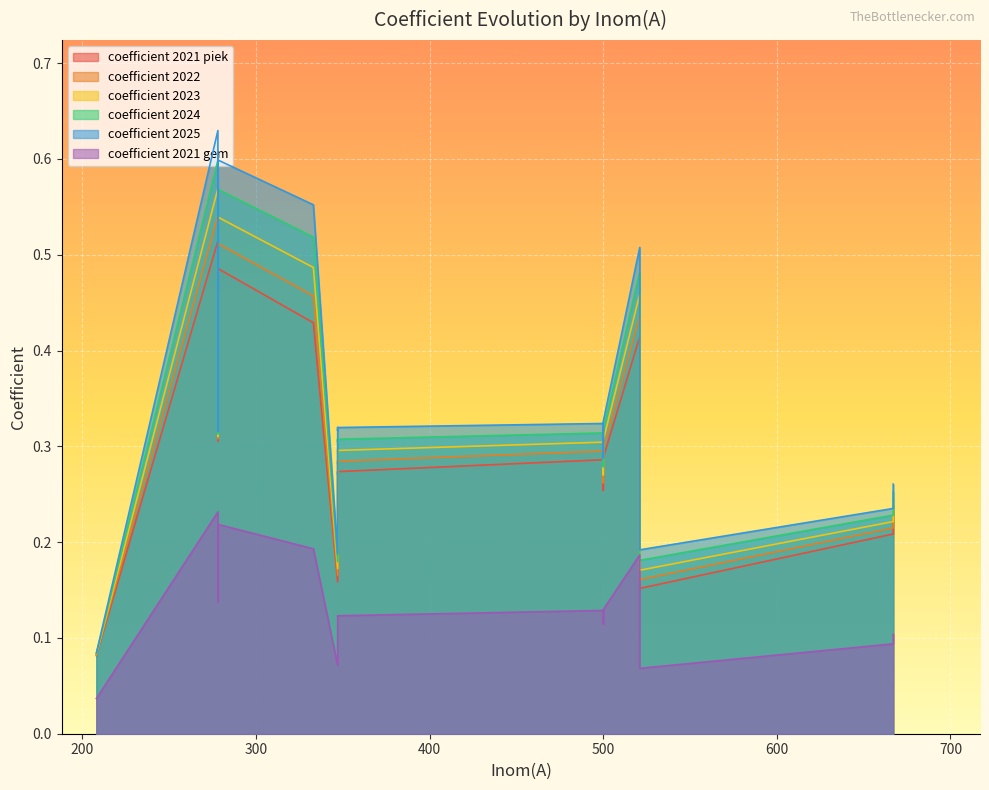

Which series has the widest spread of values?

coefficient 2025